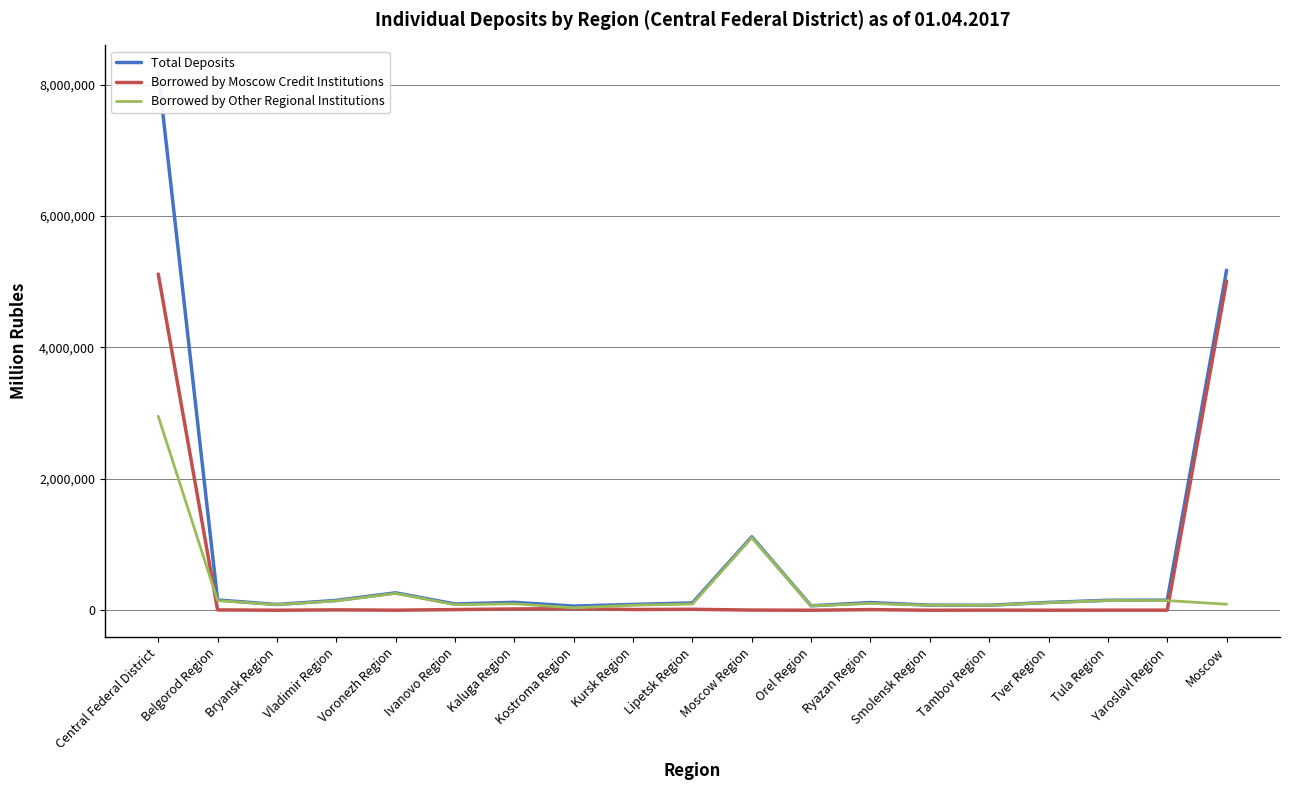

At which label does Borrowed by Other Regional Institutions first exceed 98273?

Central Federal District